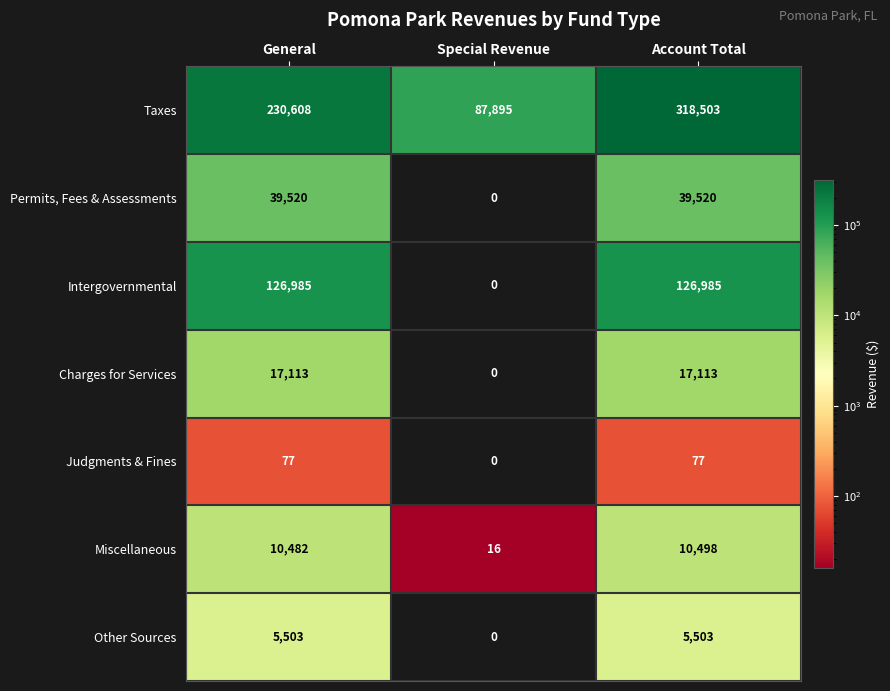

Reading right to left, what are all the values shown in this chart?

Taxes: Account Total=318503	Special Revenue=87895	General=230608
Permits, Fees & Assessments: Account Total=39520	Special Revenue=0	General=39520
Intergovernmental: Account Total=126985	Special Revenue=0	General=126985
Charges for Services: Account Total=17113	Special Revenue=0	General=17113
Judgments & Fines: Account Total=77	Special Revenue=0	General=77
Miscellaneous: Account Total=10498	Special Revenue=16	General=10482
Other Sources: Account Total=5503	Special Revenue=0	General=5503